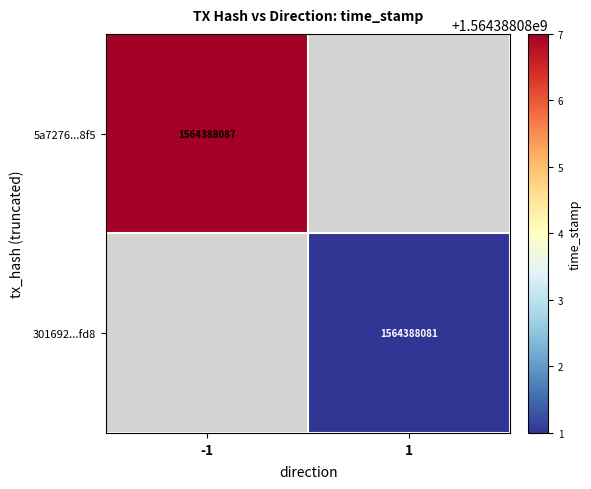

At which category is the sum across all series the highest?

-1